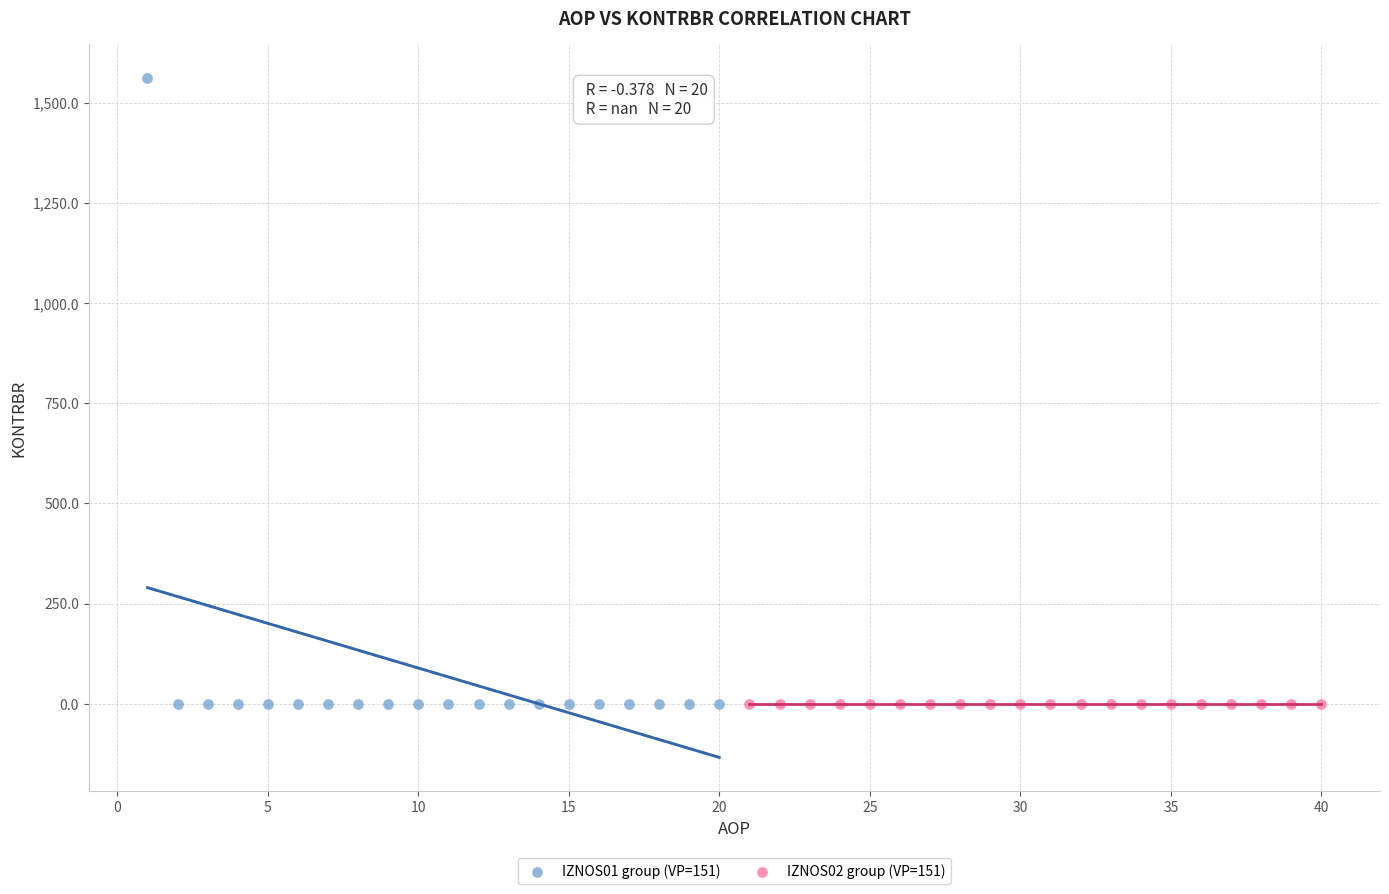

Which series reaches the maximum Y coordinate?

IZNOS01 group (VP=151)